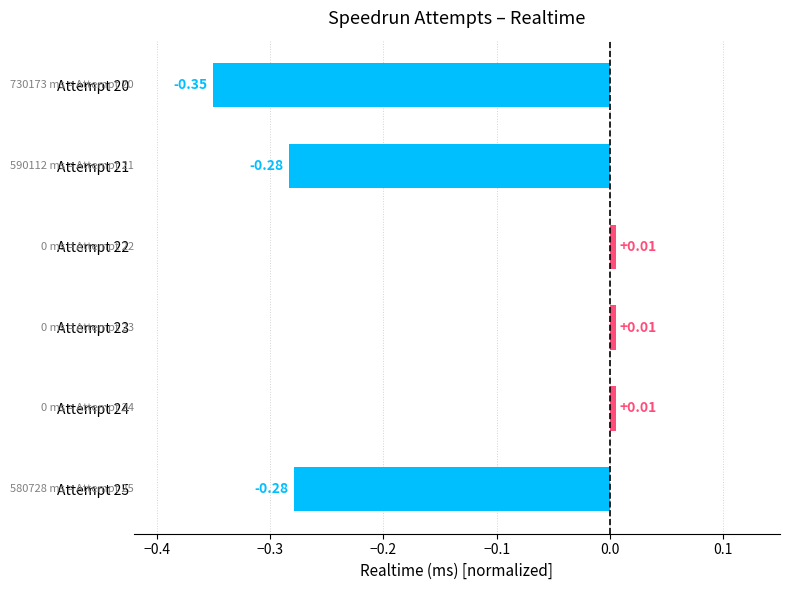

Between Attempt 20 and Attempt 25, which is larger?

Attempt 25